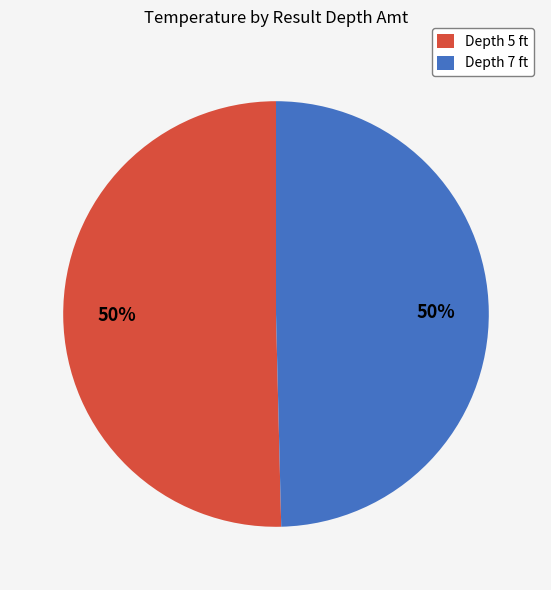

What is the ratio of the value at Depth 7 ft to the value at Depth 5 ft?

1.0